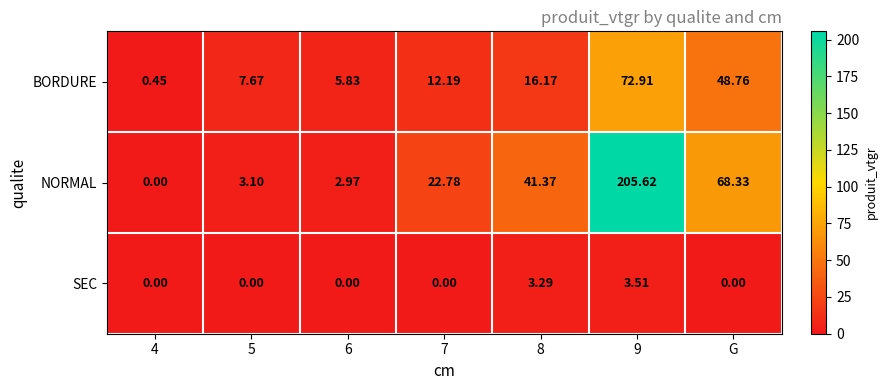

Is the value of NORMAL at 6 greater than the value of BORDURE at G?

No